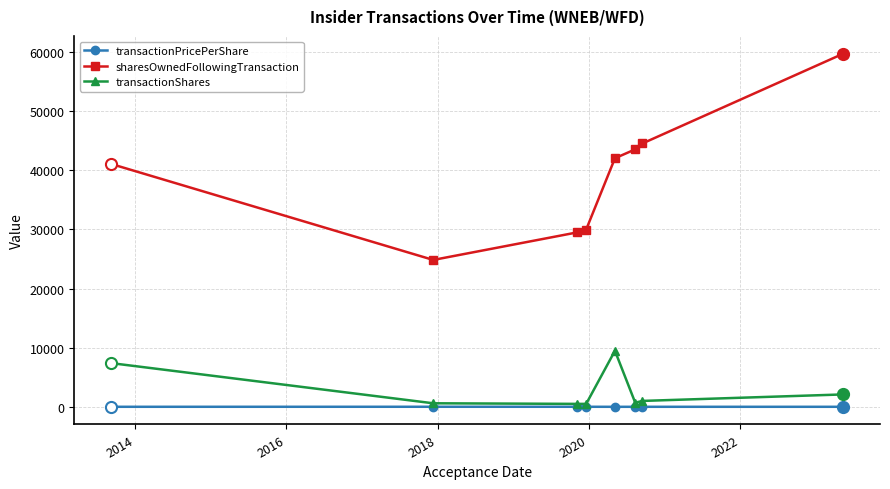

How many values in the sharesOwnedFollowingTransaction series are below 42050?

4